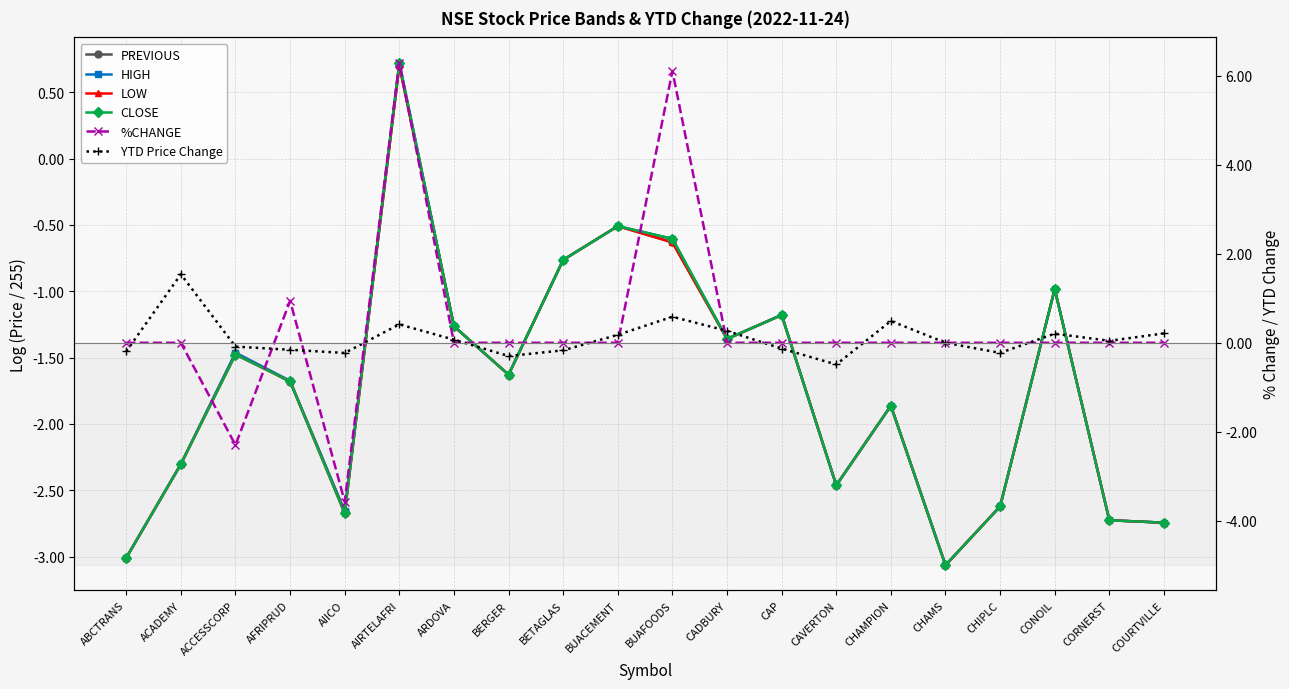

Is it true that YTD Price Change equals 0.3 at COURTVILLE?

False